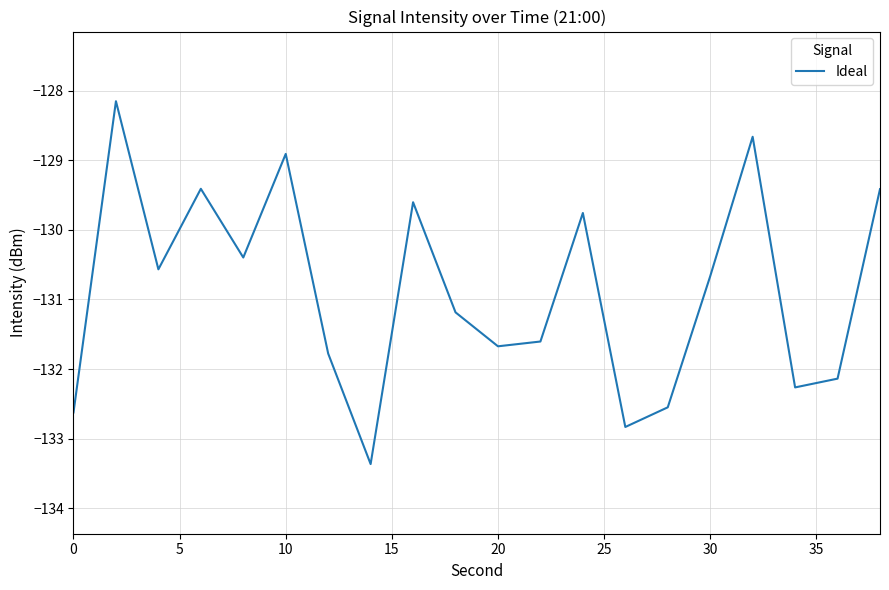

Does the chart display data point markers on the line(s)?

No